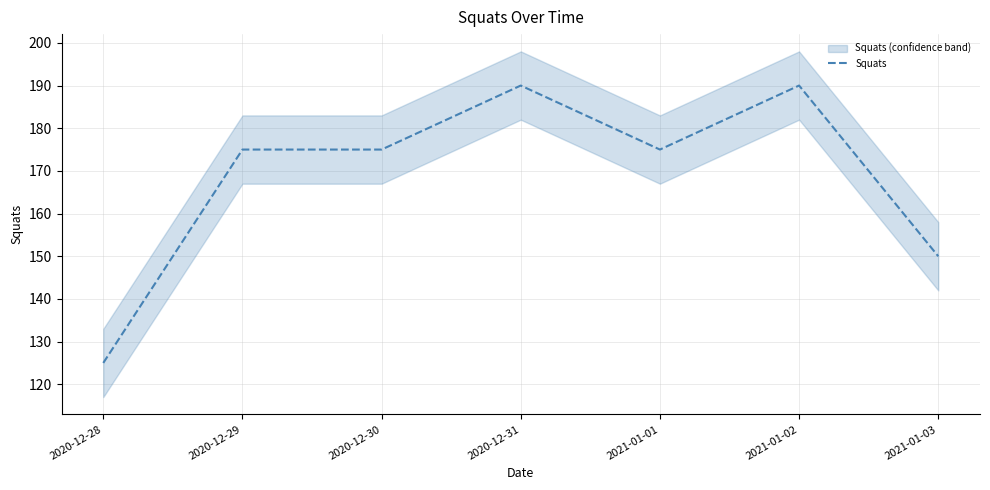

True or false: the data has more than 2 interior local peaks.

False